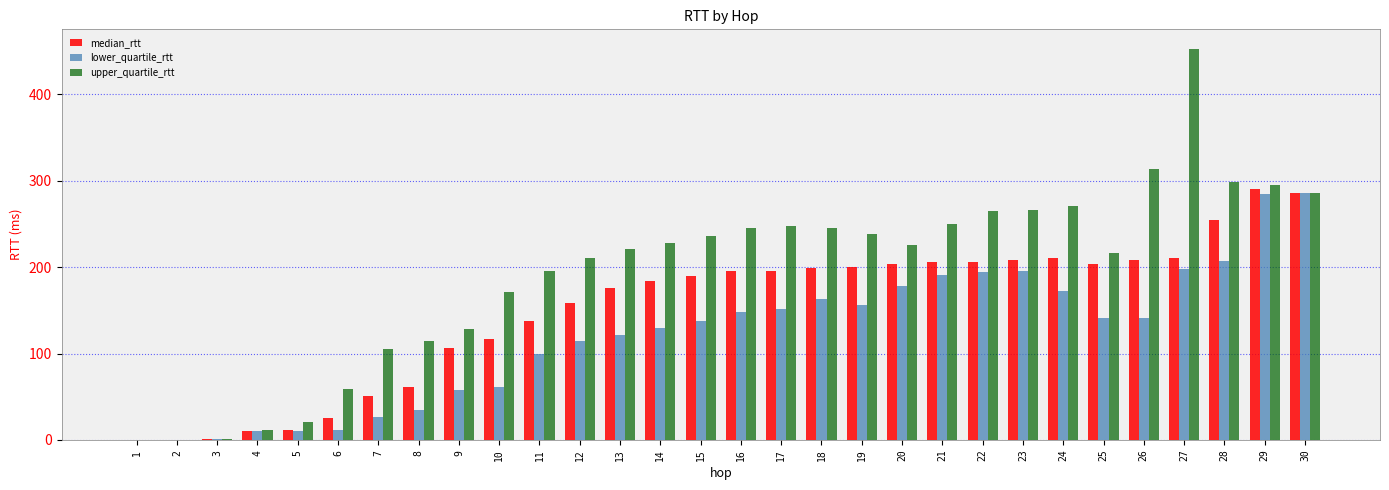

Which series changed the most between 9 and 25?

median_rtt